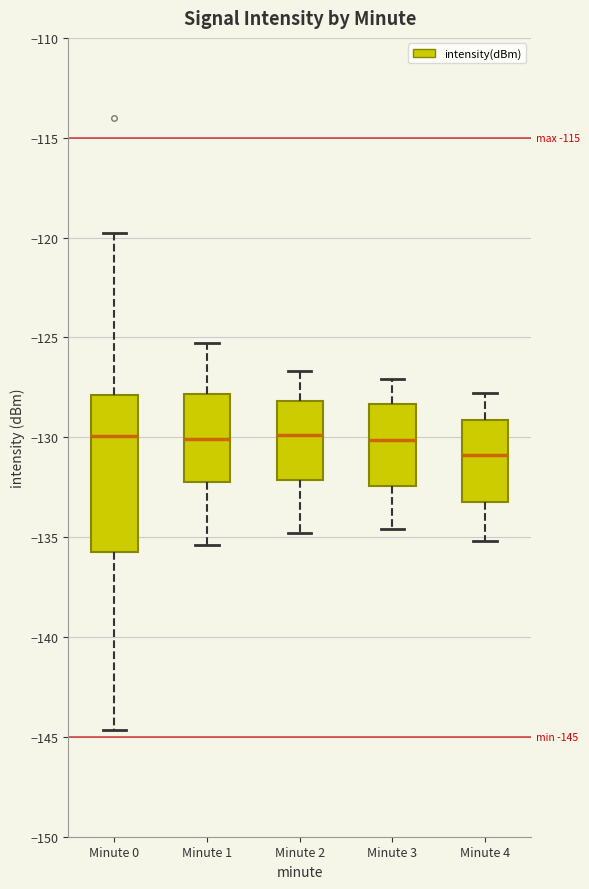

Comparing the boxes themselves (not the whiskers), which one is the tallest?

Minute 0